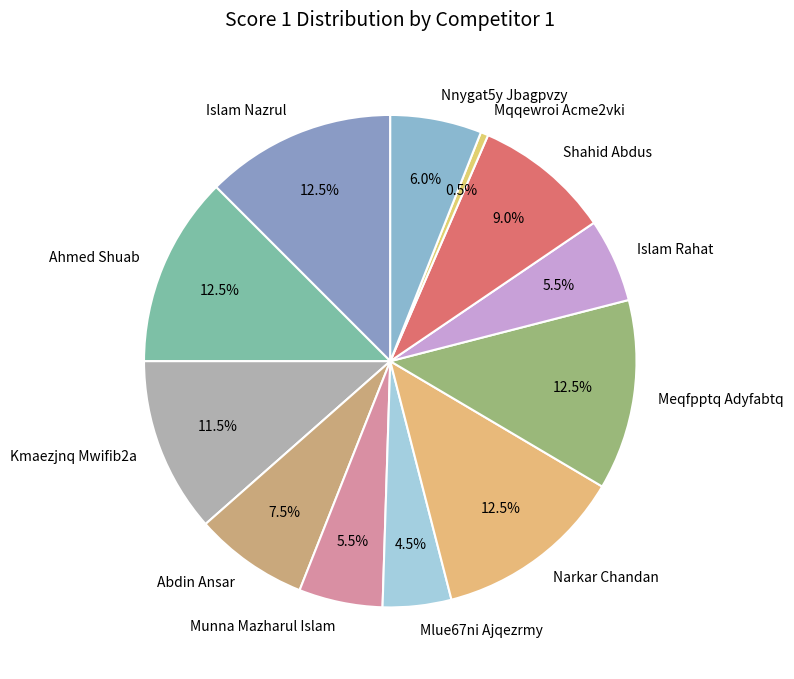

What percentage do Ahmed Shuab and Islam Rahat together represent?

18.0%